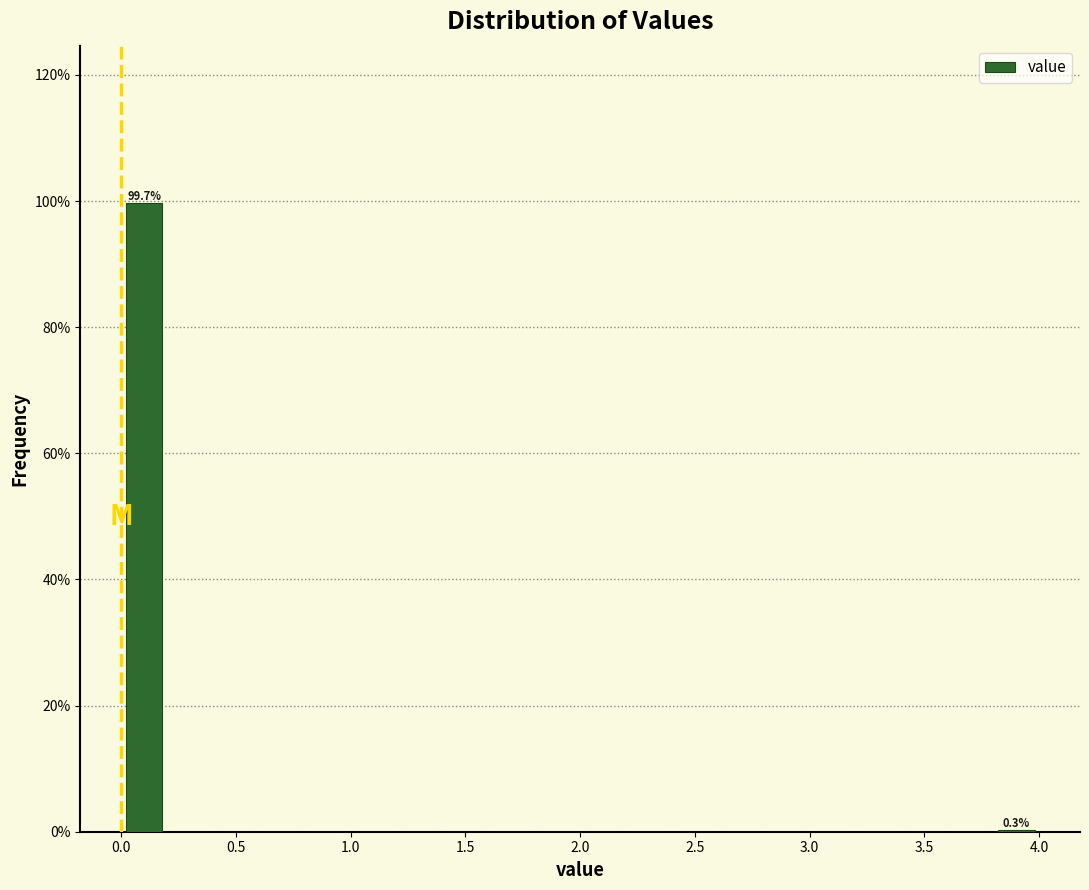

Over which range of the x-axis is the bar tallest?

0.0 to 0.2